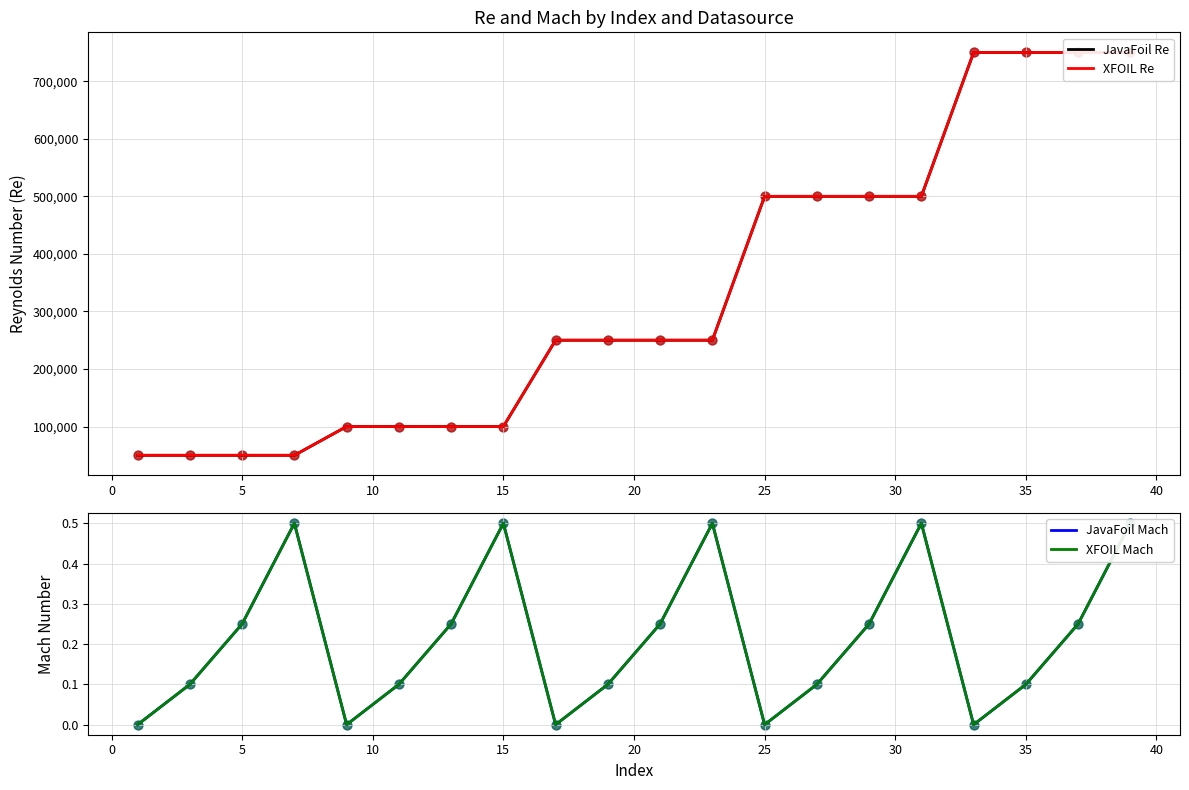

What is the total value across all series at 15?

200000.0